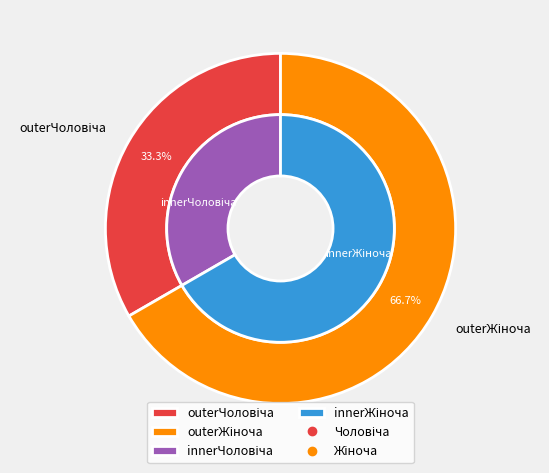

What is the ratio of the value at Чоловіча to the value at Жіноча?

0.5